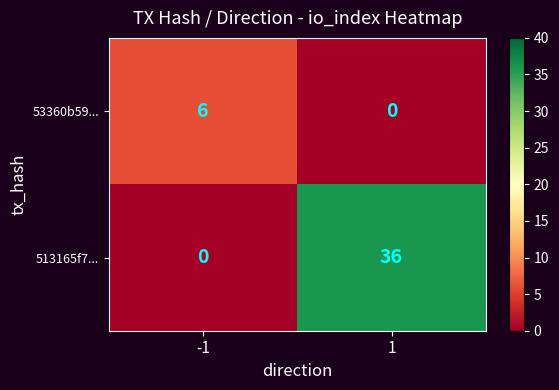

What is the total value across all series at 1?

36